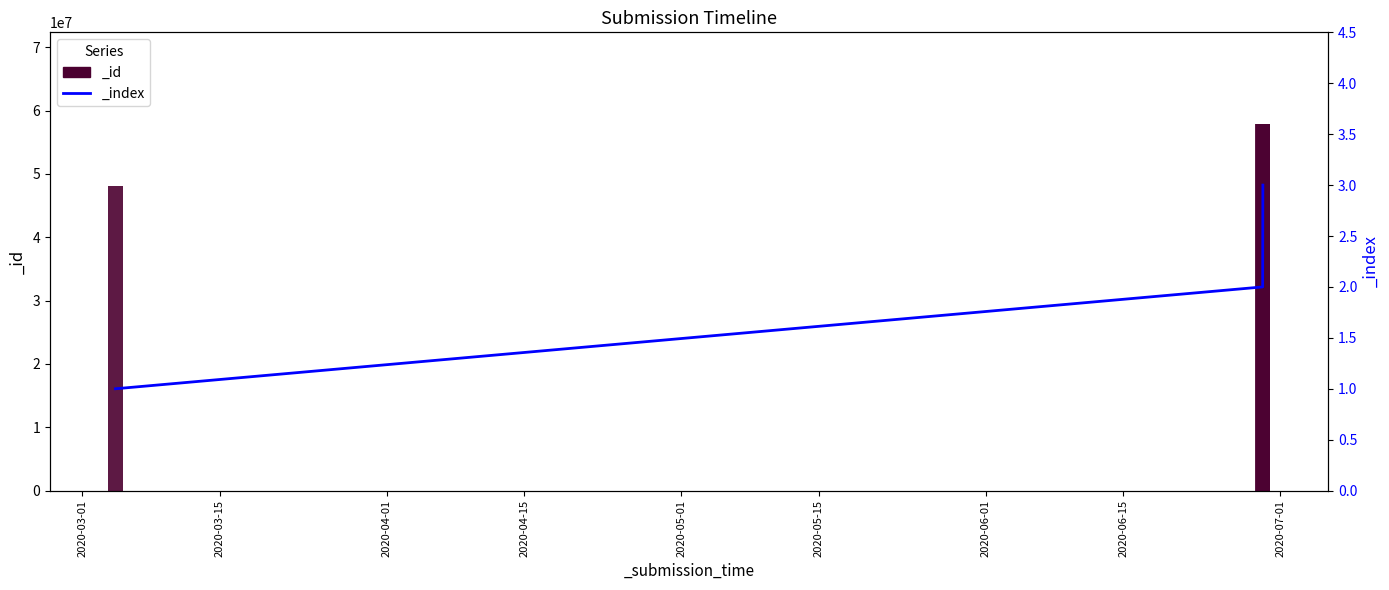

The value of _index at 2020-06-29T05:01:53 is 4. True or false?

False